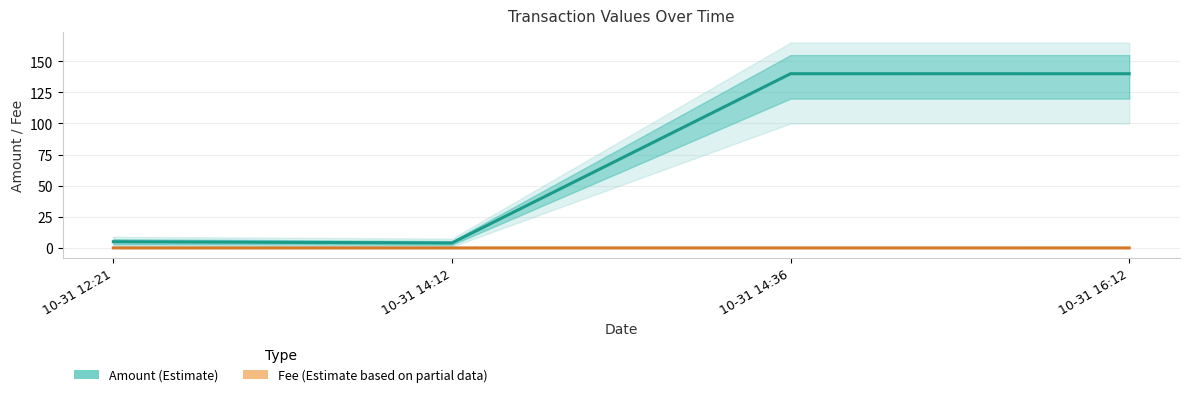

Rank the series by their average value, from lowest to highest.

Fee (Estimate based on partial data), Amount (Estimate)